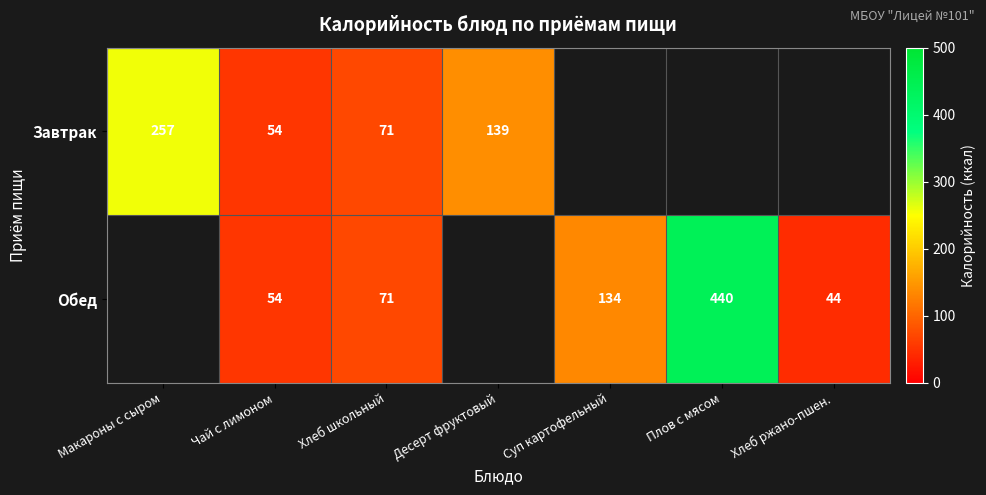

What is the total value across all series at Чай с лимоном?

108